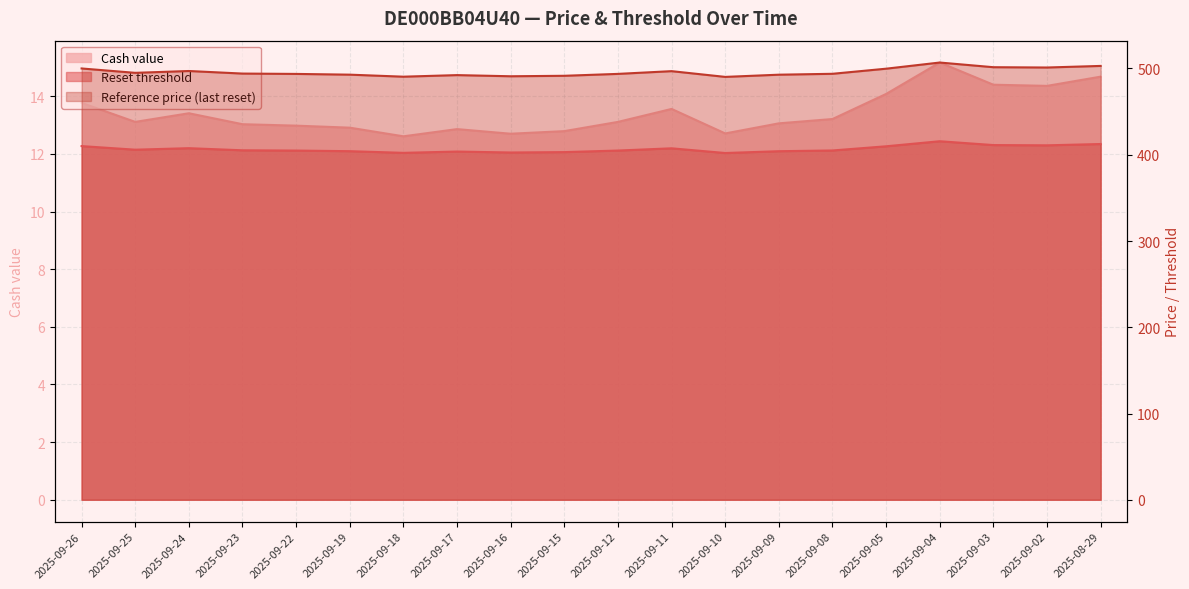

Where does the Reset threshold series first go above 405?

2025-09-26